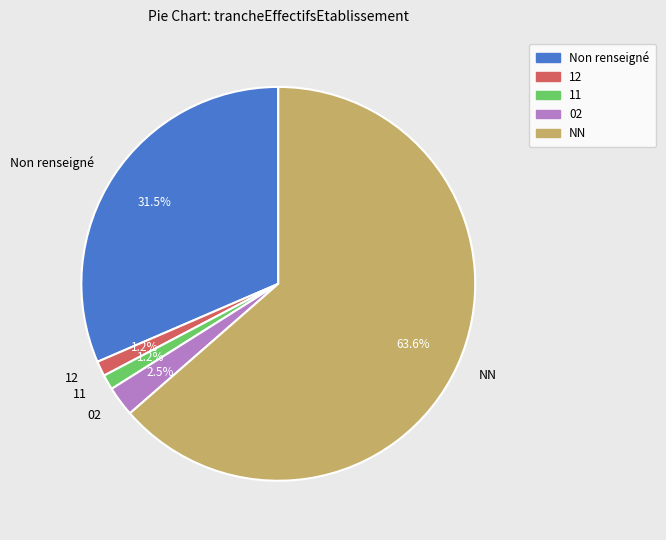

Between 02 and NN, which is larger?

NN